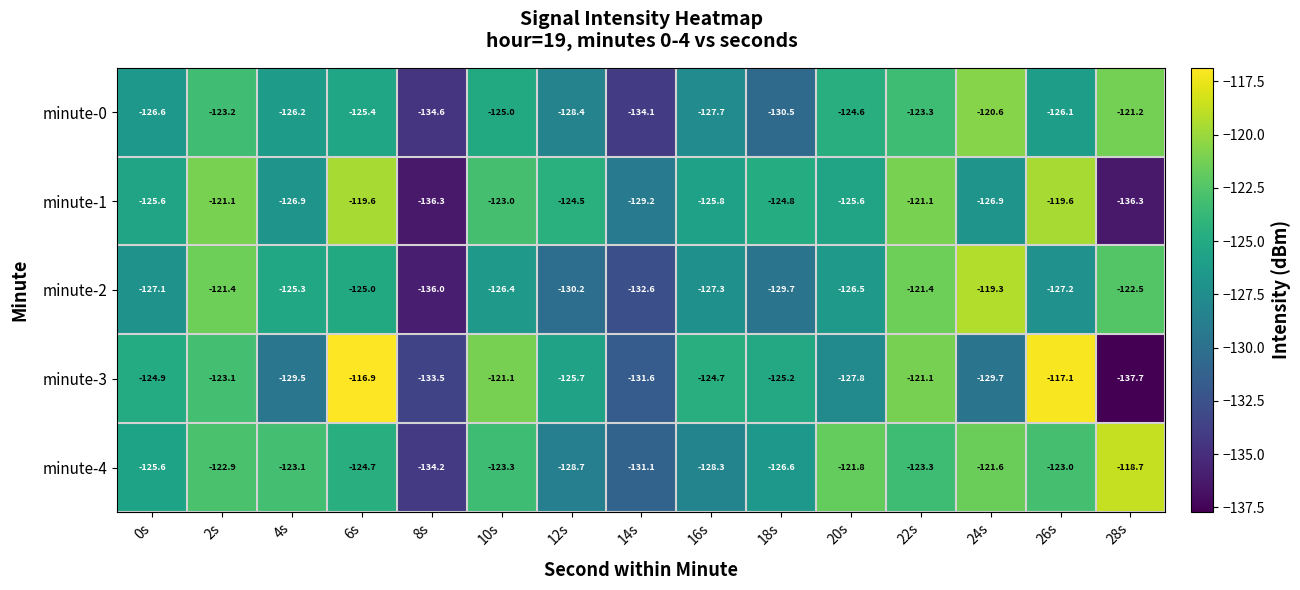

Which series has the widest spread of values?

minute-3